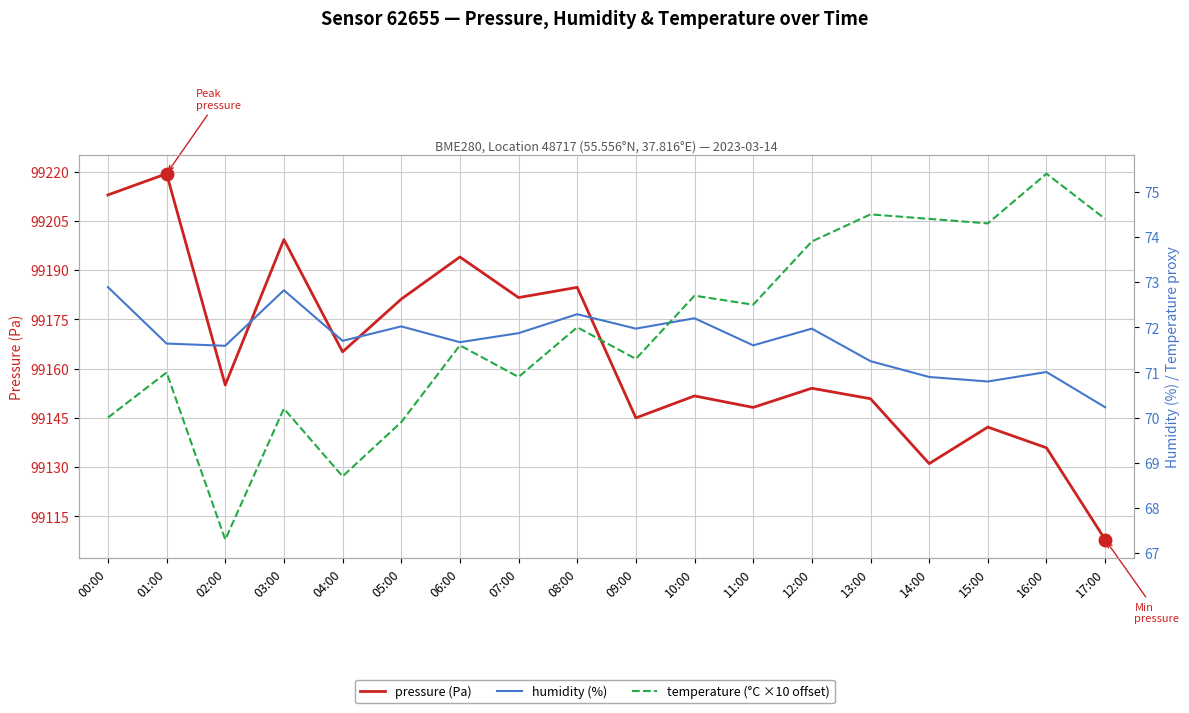

What is the label of the 10th point from the left?

09:00